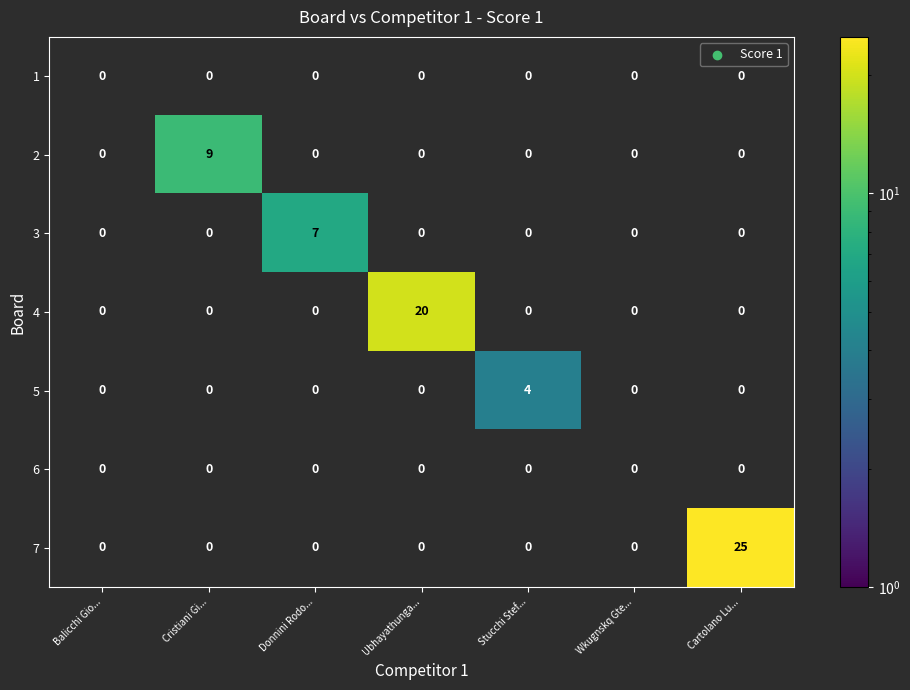

Which series has the widest spread of values?

7